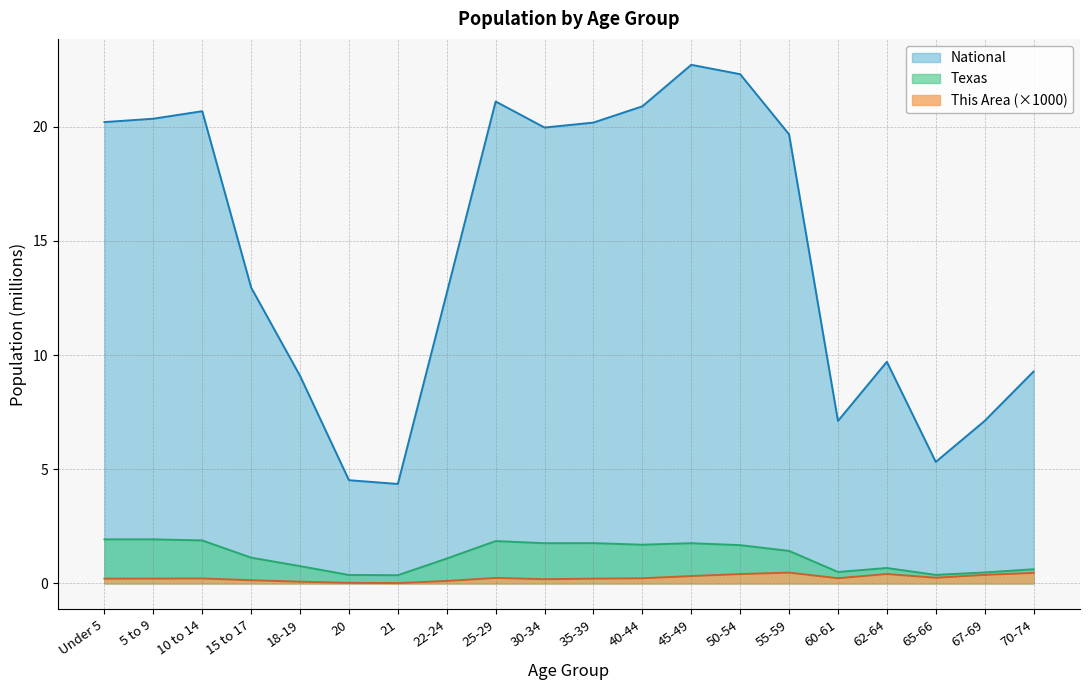

What is the average value of the This Area series?

0.2